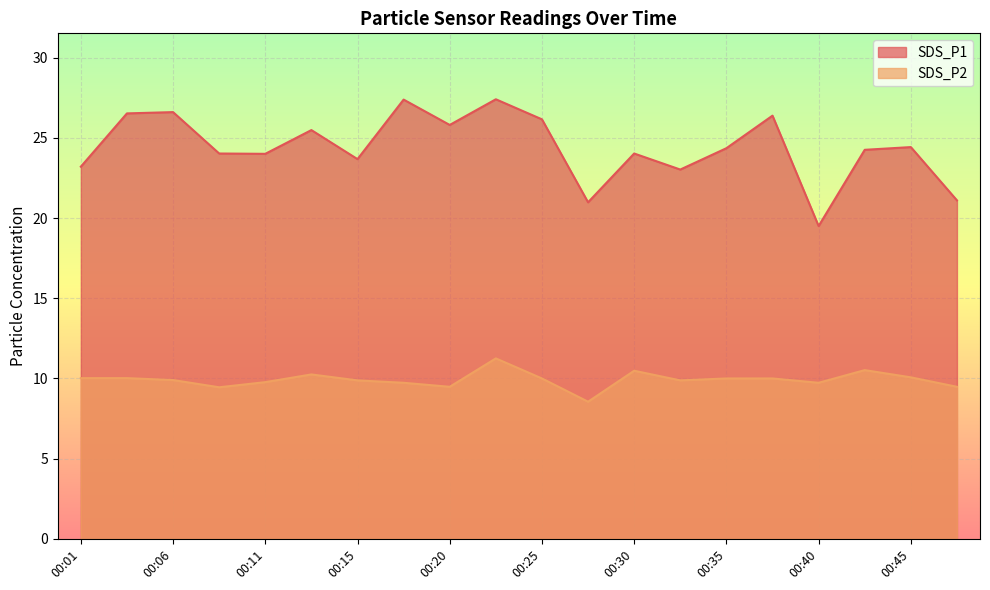

Does the chart display data point markers on the line(s)?

No